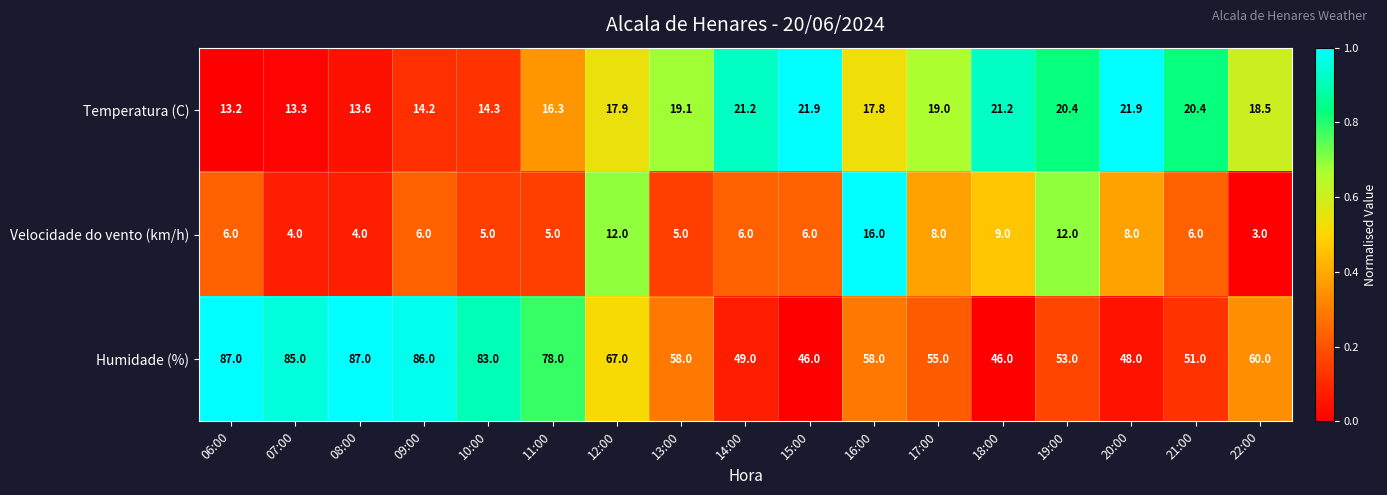

What is the total value across all series at 14:00?

76.2